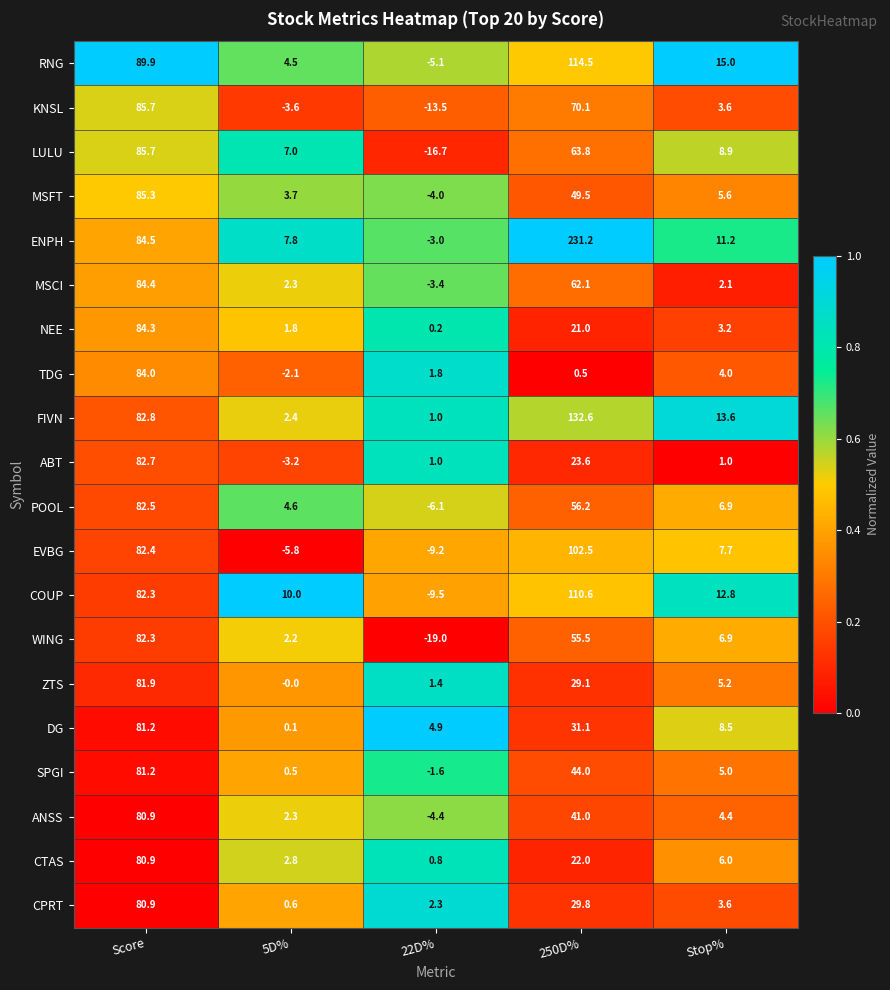

Rank the categories by DG value from lowest to highest.

5D%, 22D%, Stop%, 250D%, Score